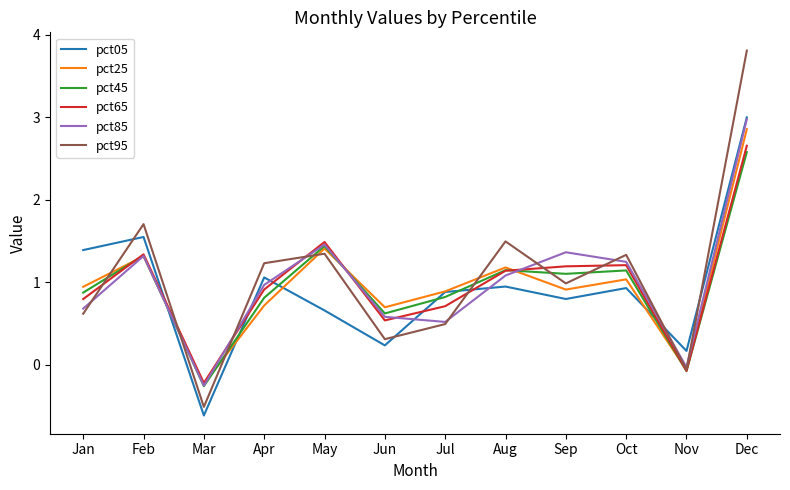

Which series has the largest total across all categories?

pct95